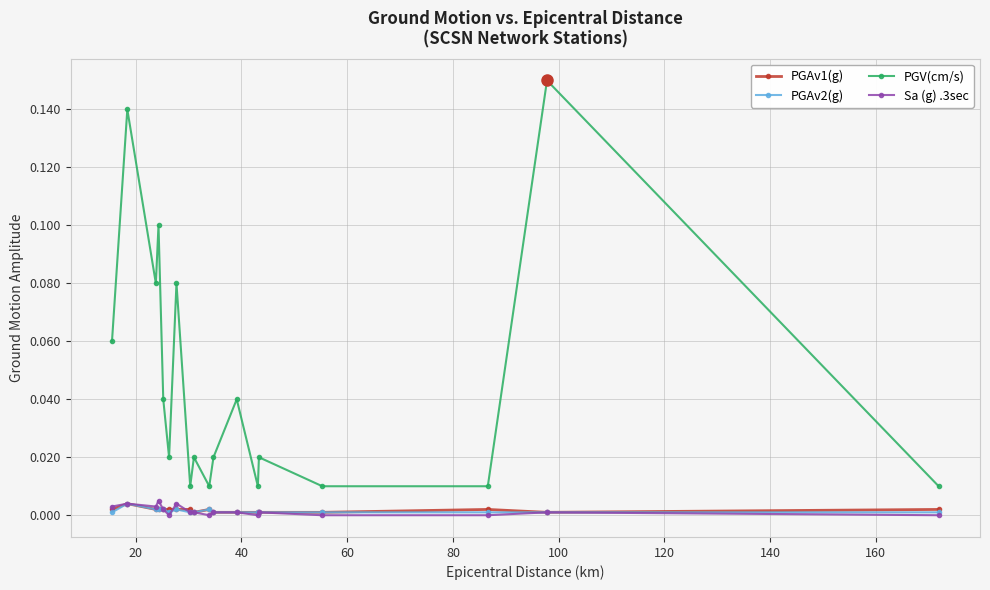

True or false: PGAv1(g) and PGV(cm/s) cross at least once.

False